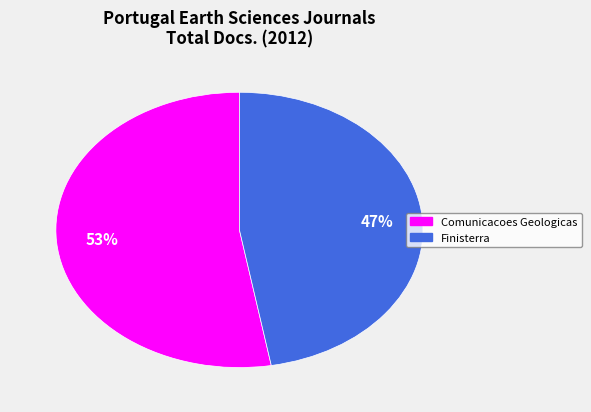

To the nearest percent, what is the average slice percentage?

50%